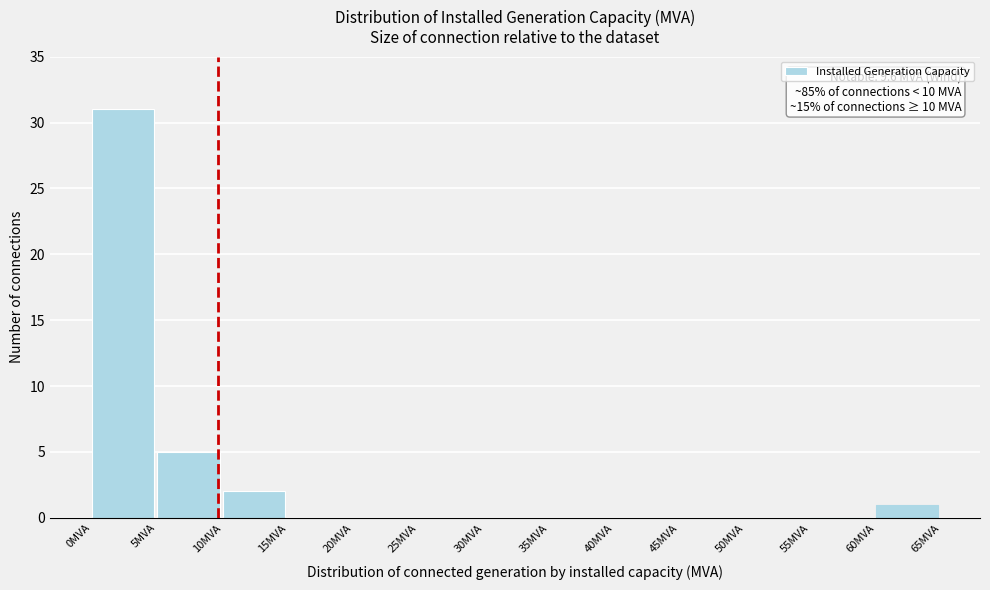

Which range on the x-axis has the tallest bar?

0 to 5